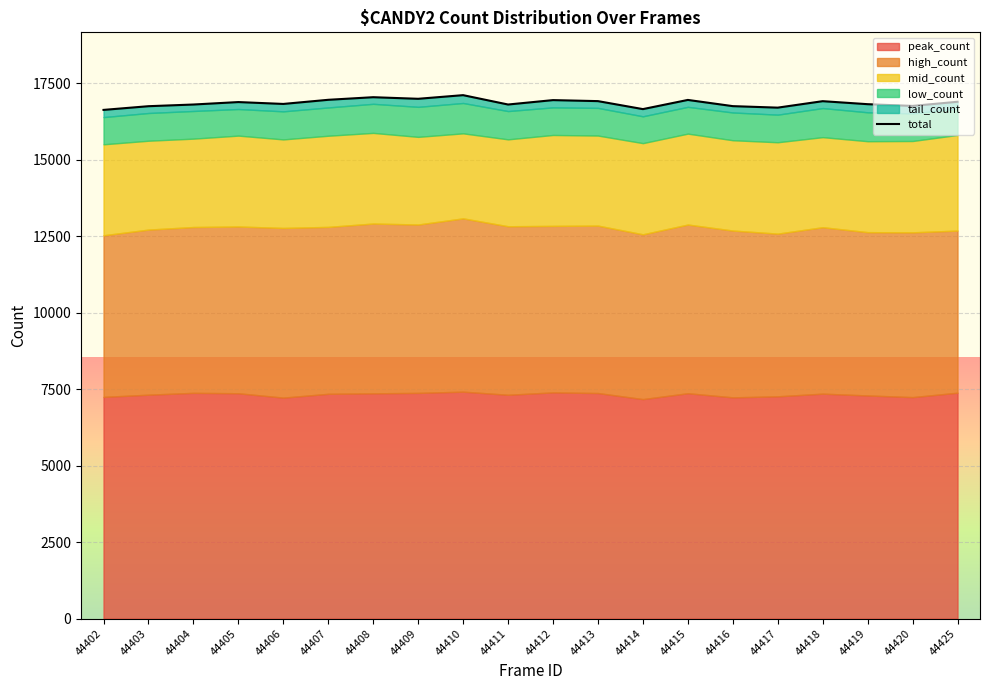

How many values are below 16880?

10